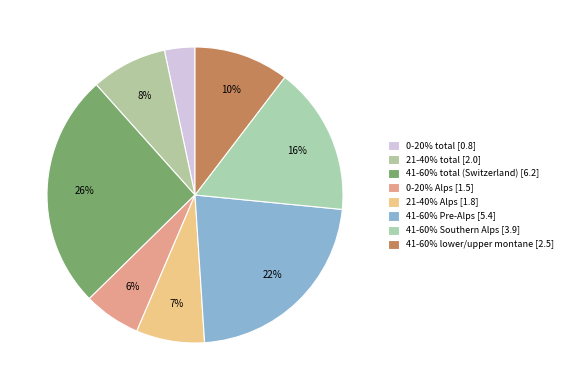

Is it true that 21-40% Alps is 1% of the pie?

False